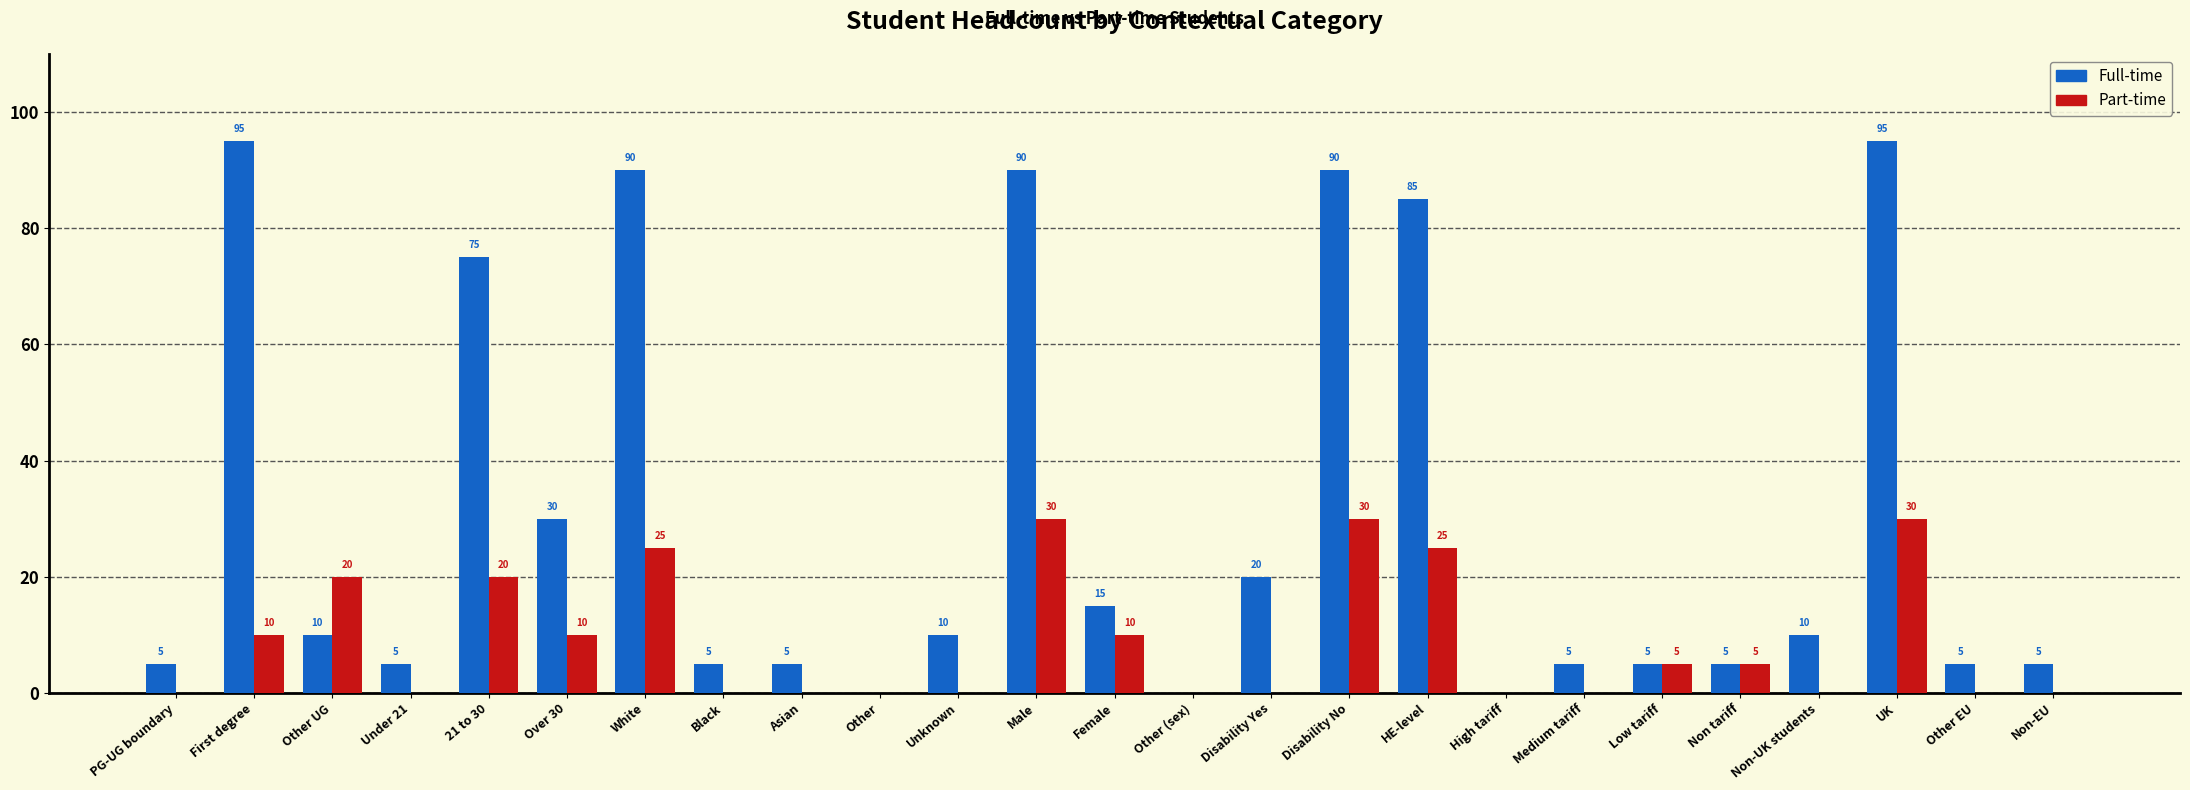

At which category is the sum across all series the highest?

UK